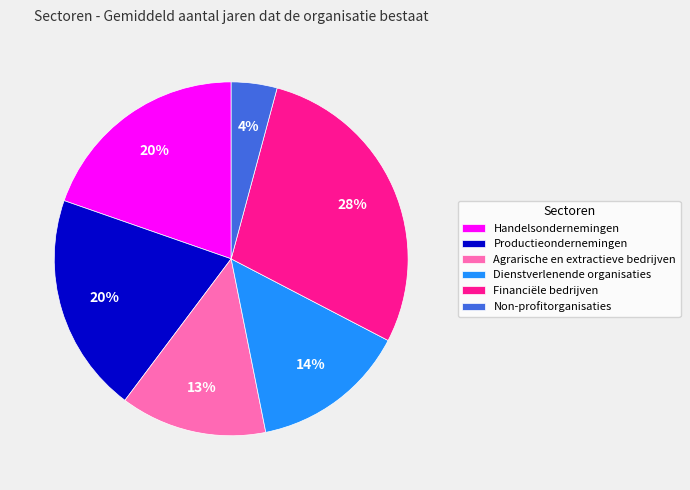

To the nearest percent, what is the difference between the largest and smallest slice percentages?

24%